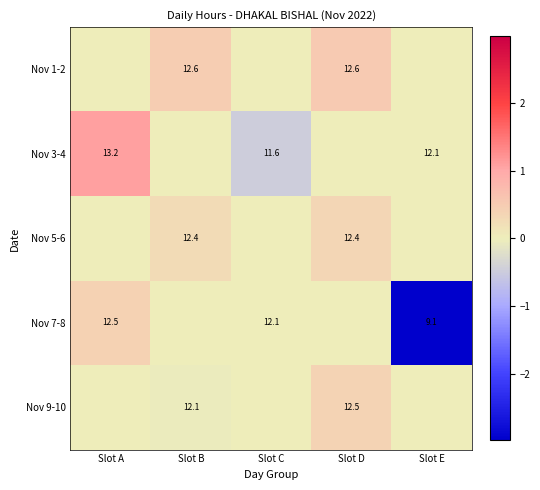

True or false: Nov 3-4 has a value of 0.0 at Slot E.

False